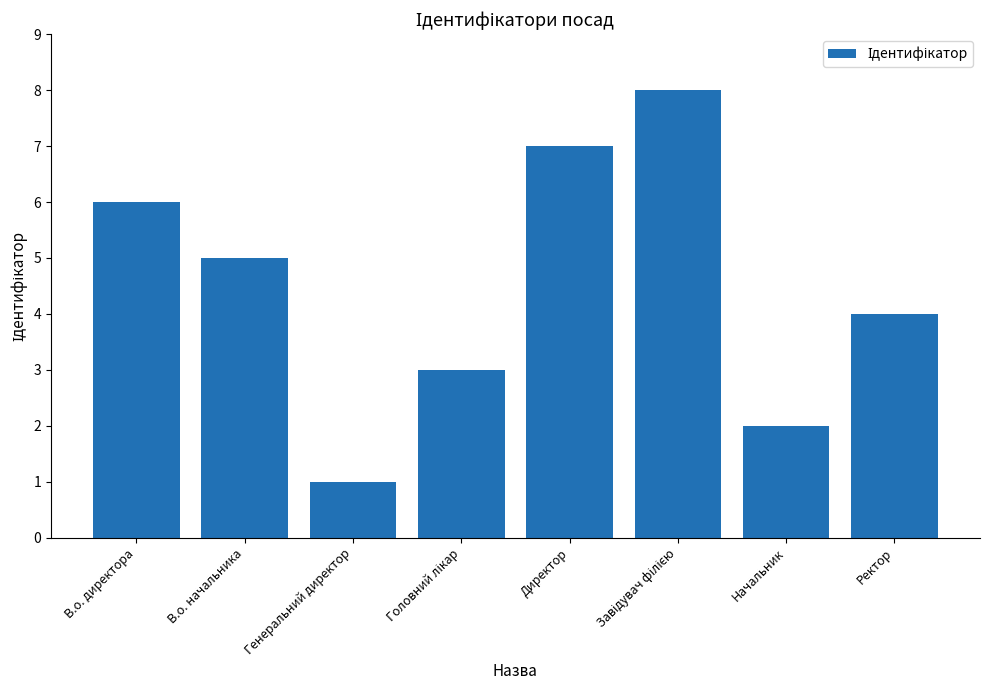

True or false: the data shows 2 at В.о. директора.

False